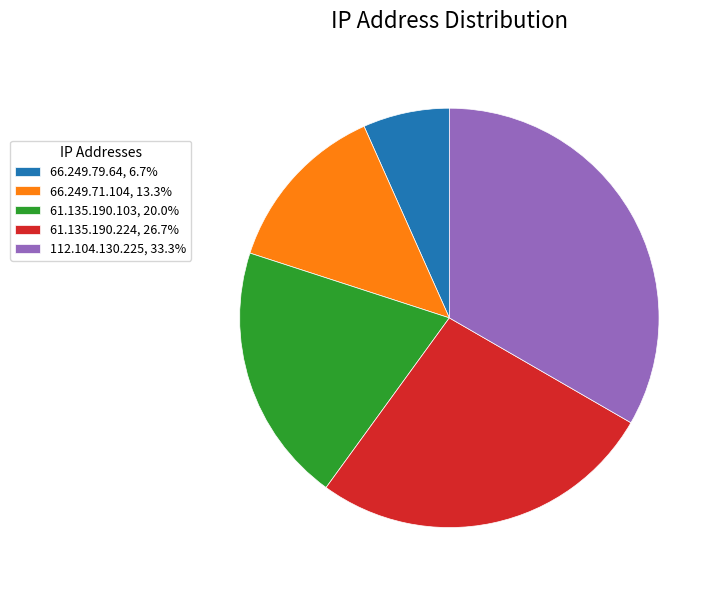

Is there any slice that represents more than half of the pie?

No